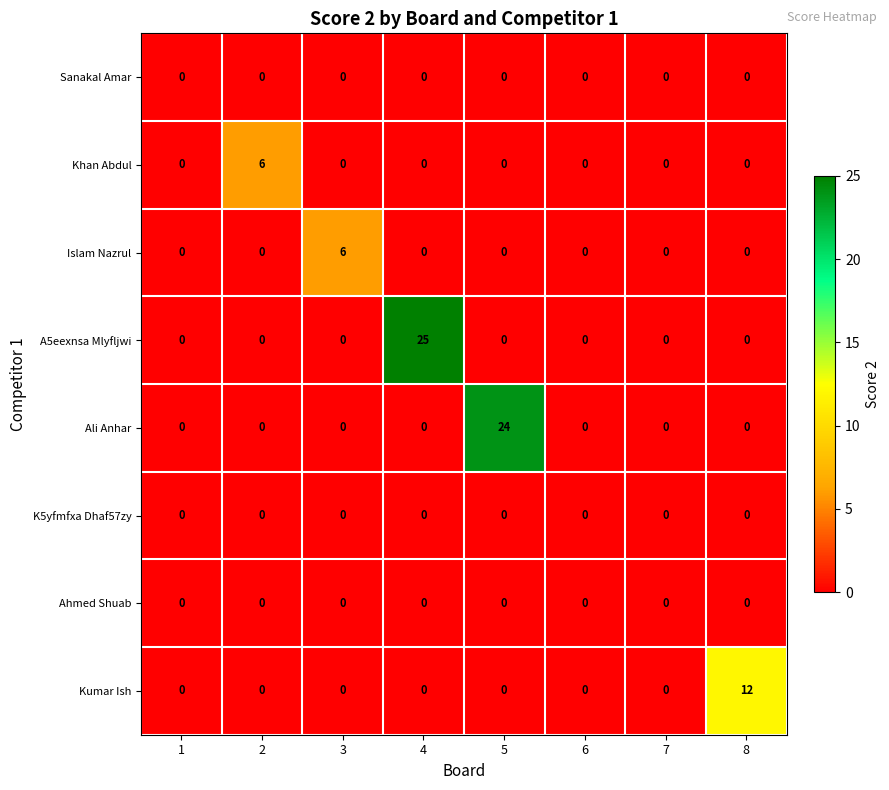

Which series has the largest total across all categories?

A5eexnsa Mlyfljwi